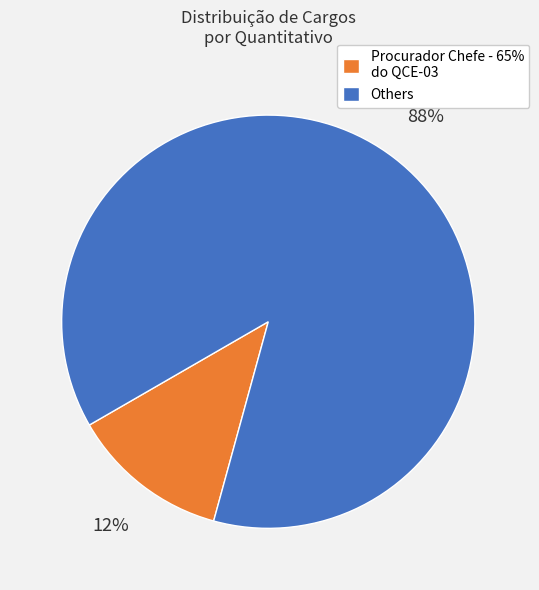

How many slices are in this pie chart?

2